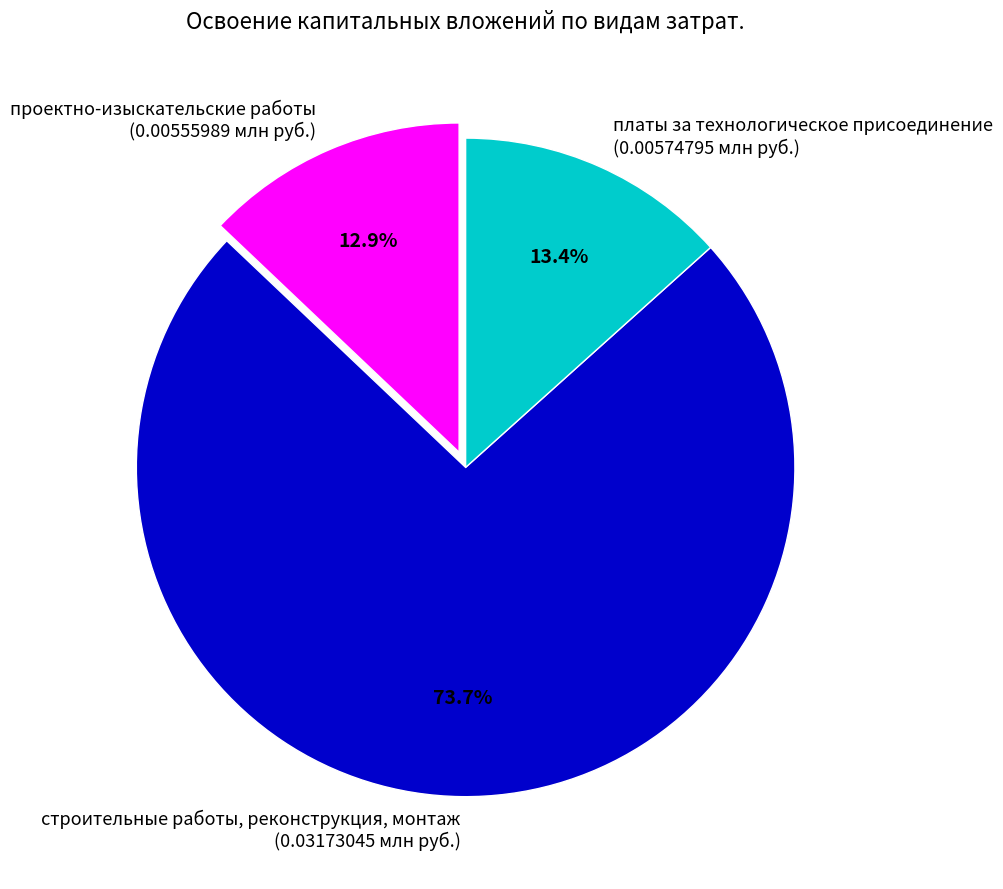

To the nearest percent, what is the combined percentage of строительные работы, реконструкция, монтаж and платы за технологическое присоединение?

87%